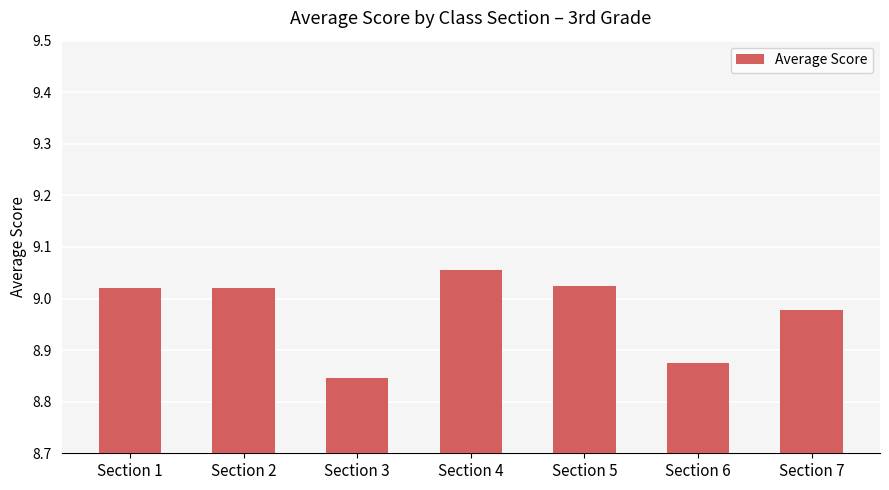

Between Section 6 and Section 2, which is larger?

Section 2